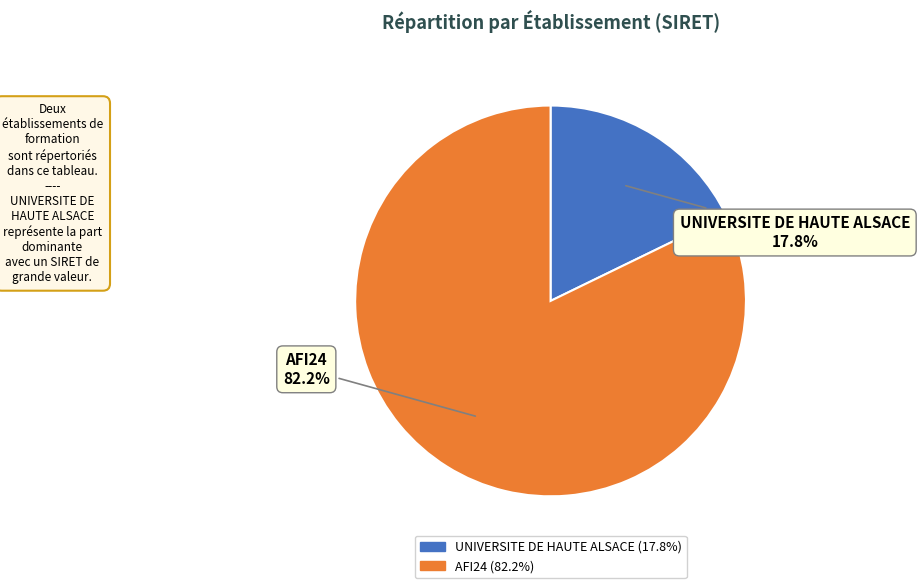

Count the number of slices in the pie.

2